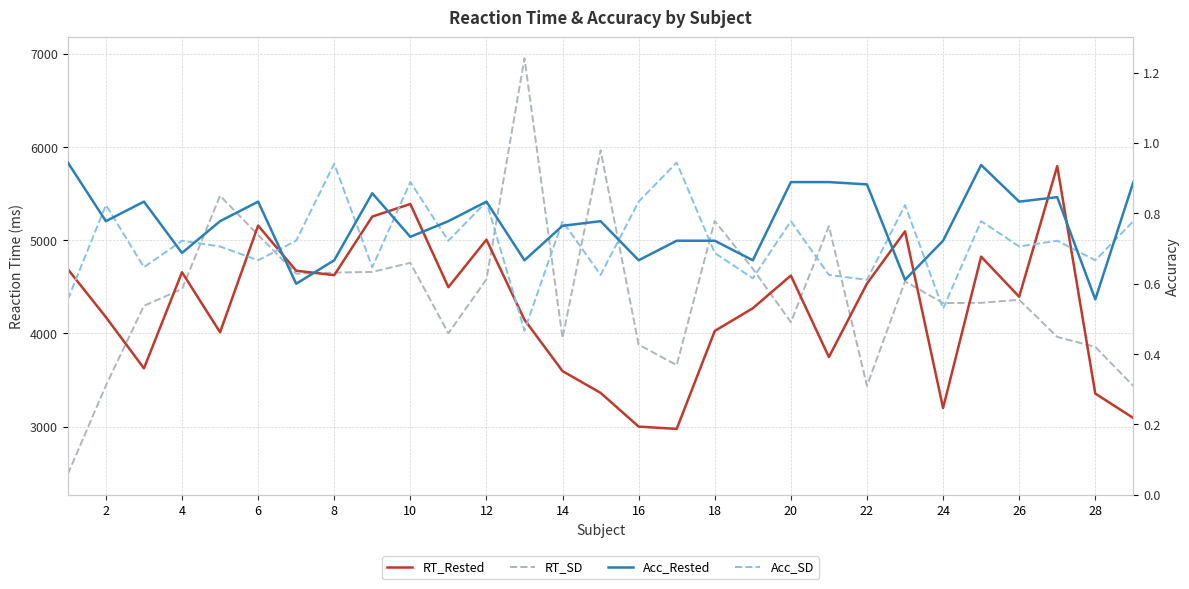

True or false: RT_Rested and Acc_Rested cross at least once.

False